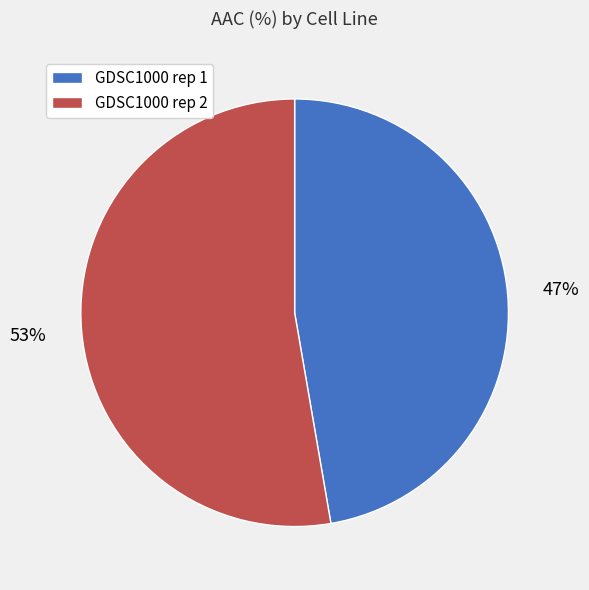

Is the sum of GDSC1000 rep 2 and GDSC1000 rep 1 greater than half?

Yes